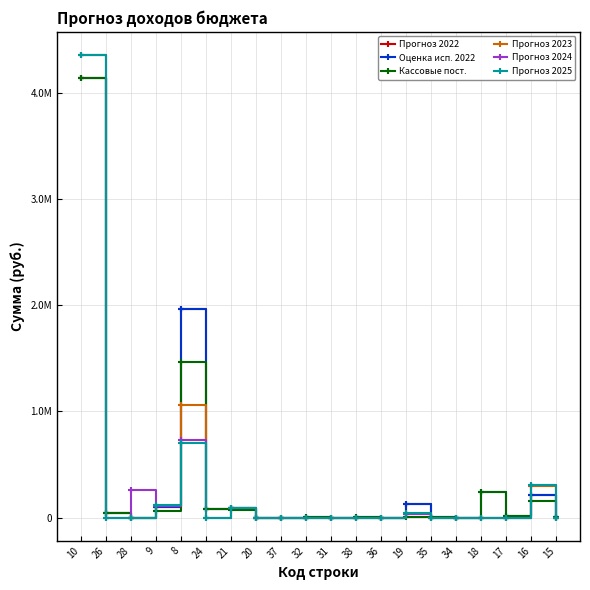

Rank the categories by Прогноз 2024 value from lowest to highest.

26, 24, 20, 37, 32, 31, 38, 36, 35, 34, 18, 17, 15, 19, 21, 9, 28, 16, 8, 10